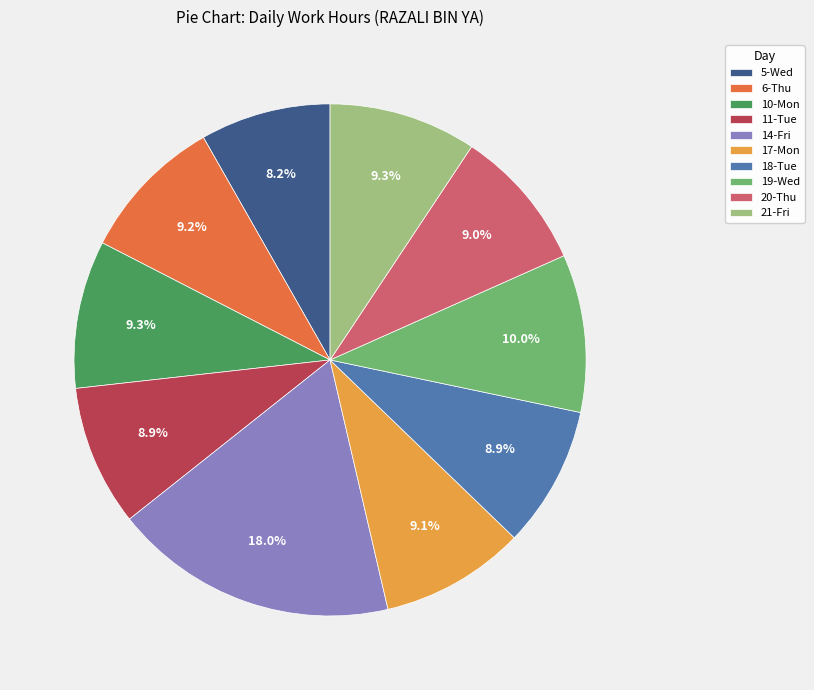

To the nearest percent, what is the combined percentage of 6-Thu and 20-Thu?

18%